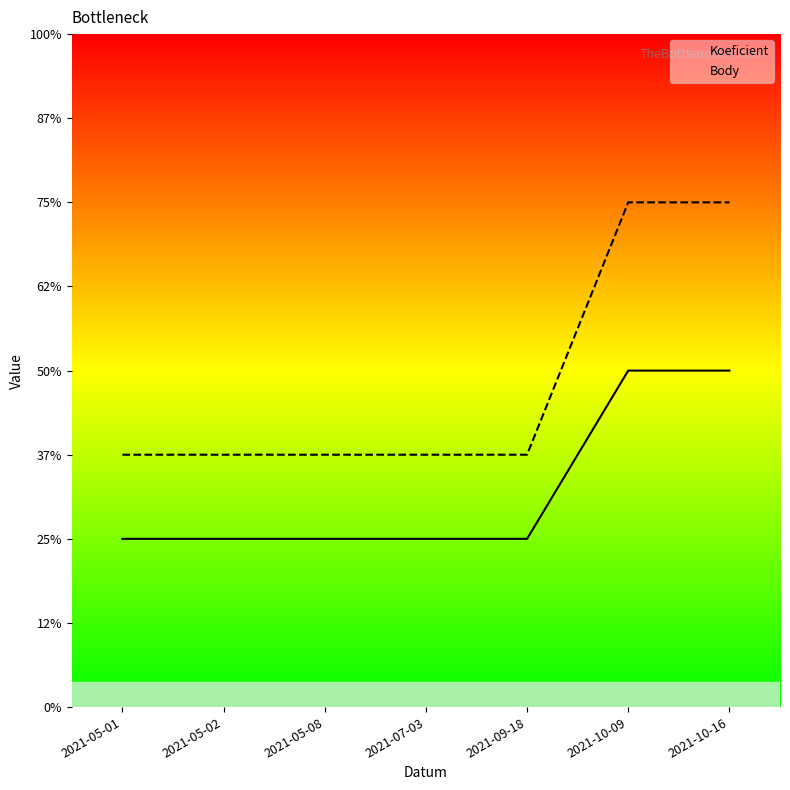

At which label does Body reach its minimum?

2021-05-01